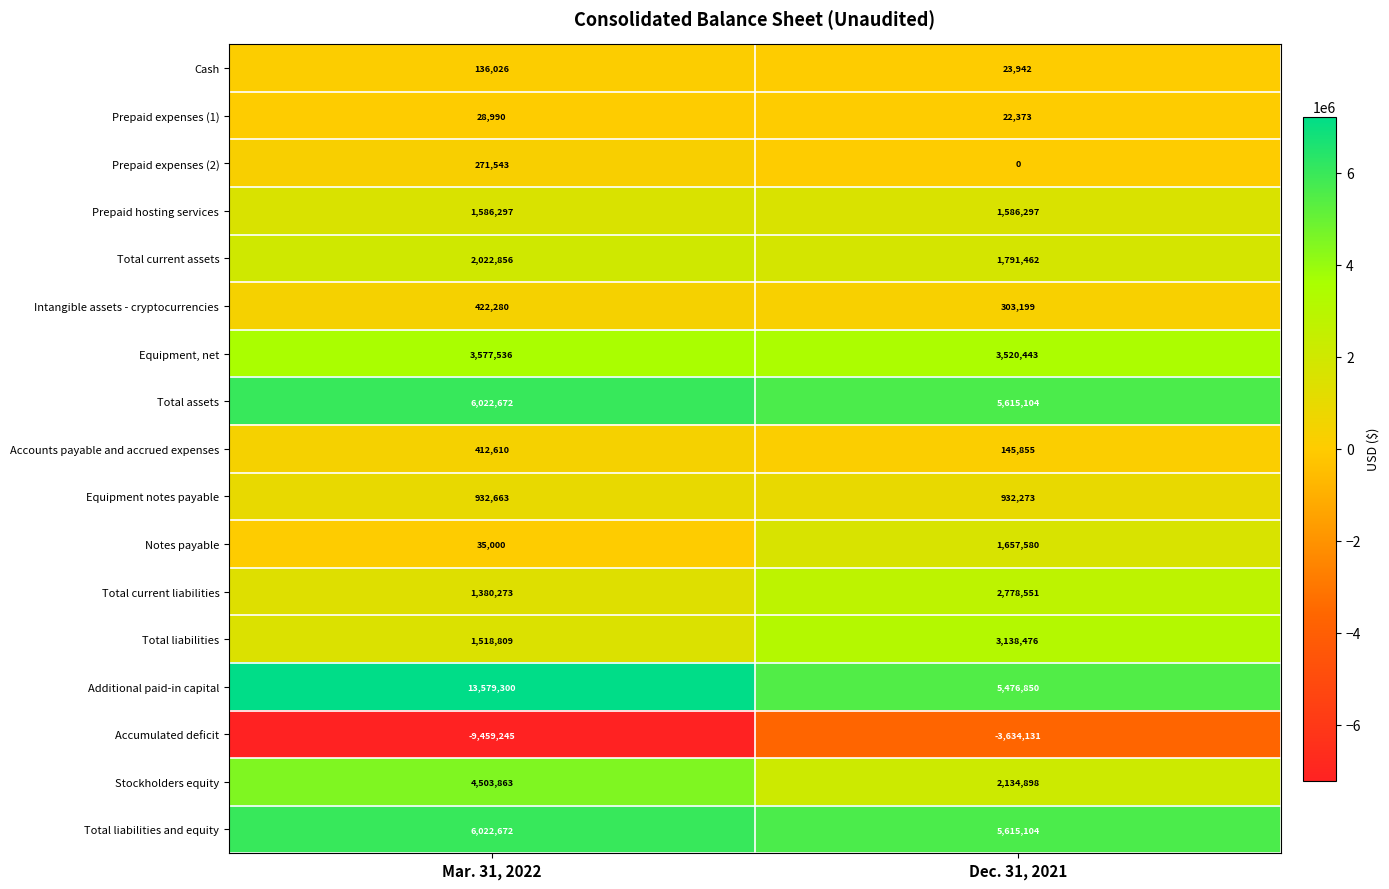

At which category does the chart reach its minimum across all series?

Mar. 31, 2022